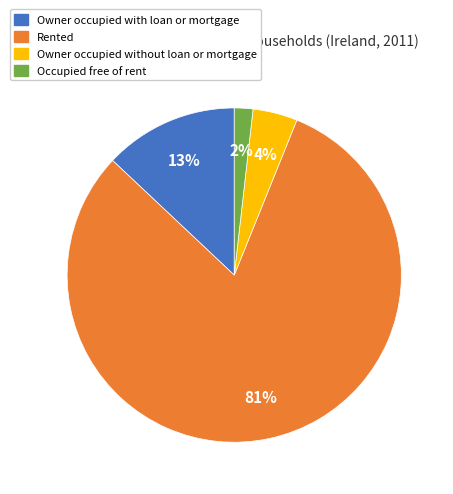

To the nearest percent, what is the difference between the Owner occupied with loan or mortgage and Rented slice percentages?

68%